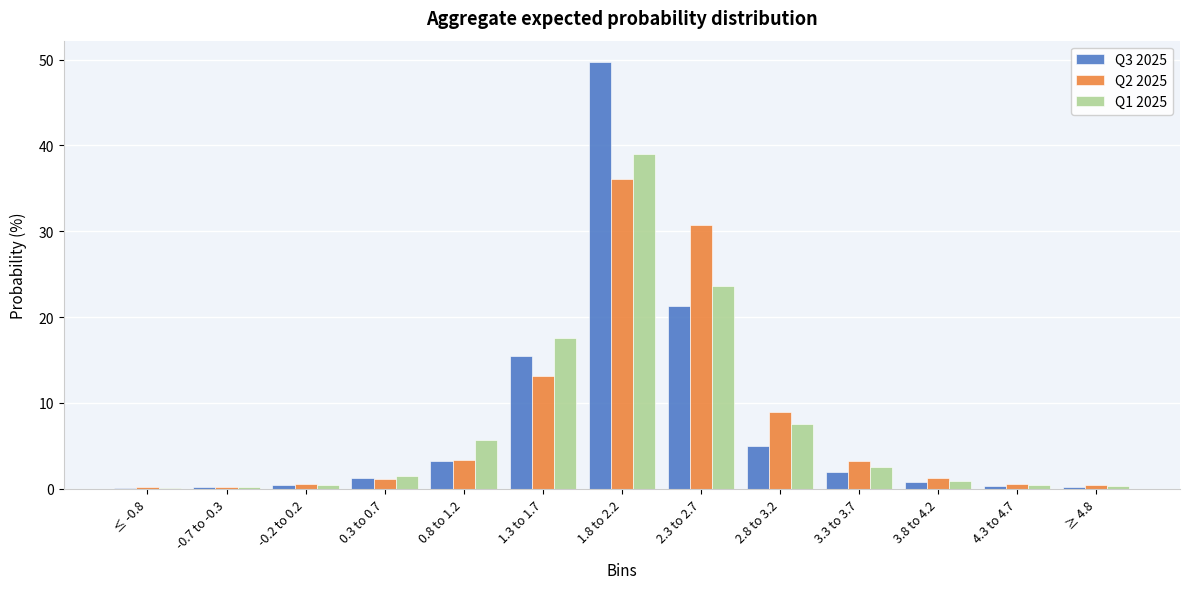

What is the total value across all series at 0.3 to 0.7?

3.9